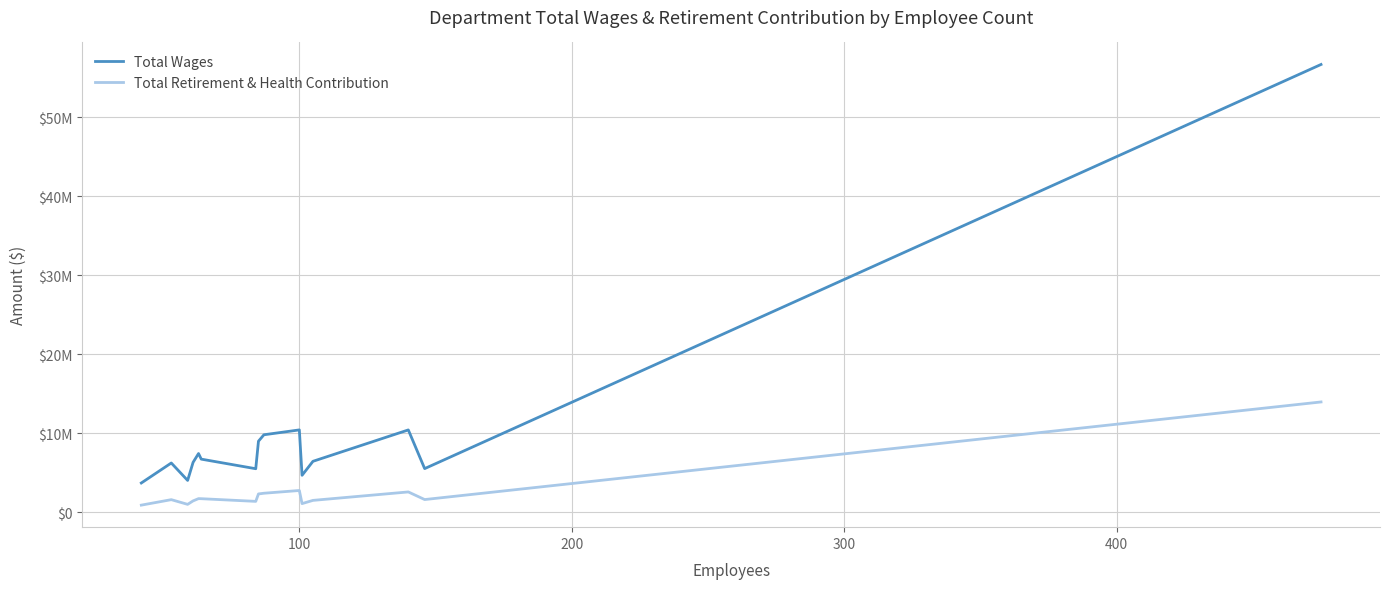

True or false: Total Wages and Total Retirement & Health Contribution cross at least once.

False